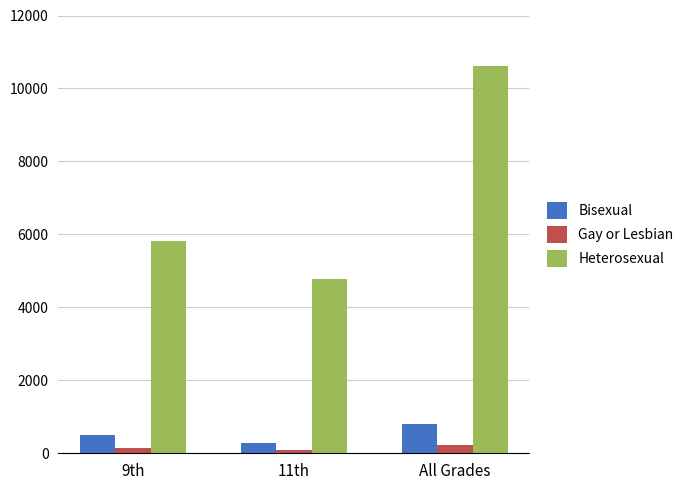

What are all the series names shown in the legend?

Bisexual, Gay or Lesbian, Heterosexual